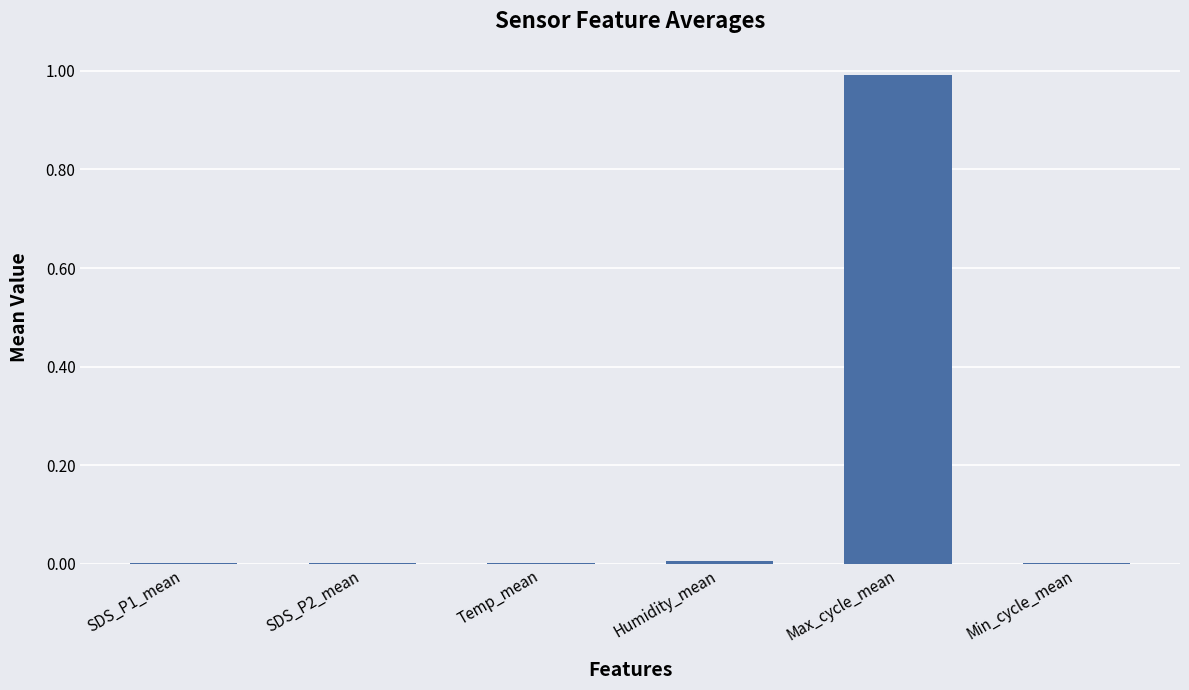

How many categories are shown in the chart?

6